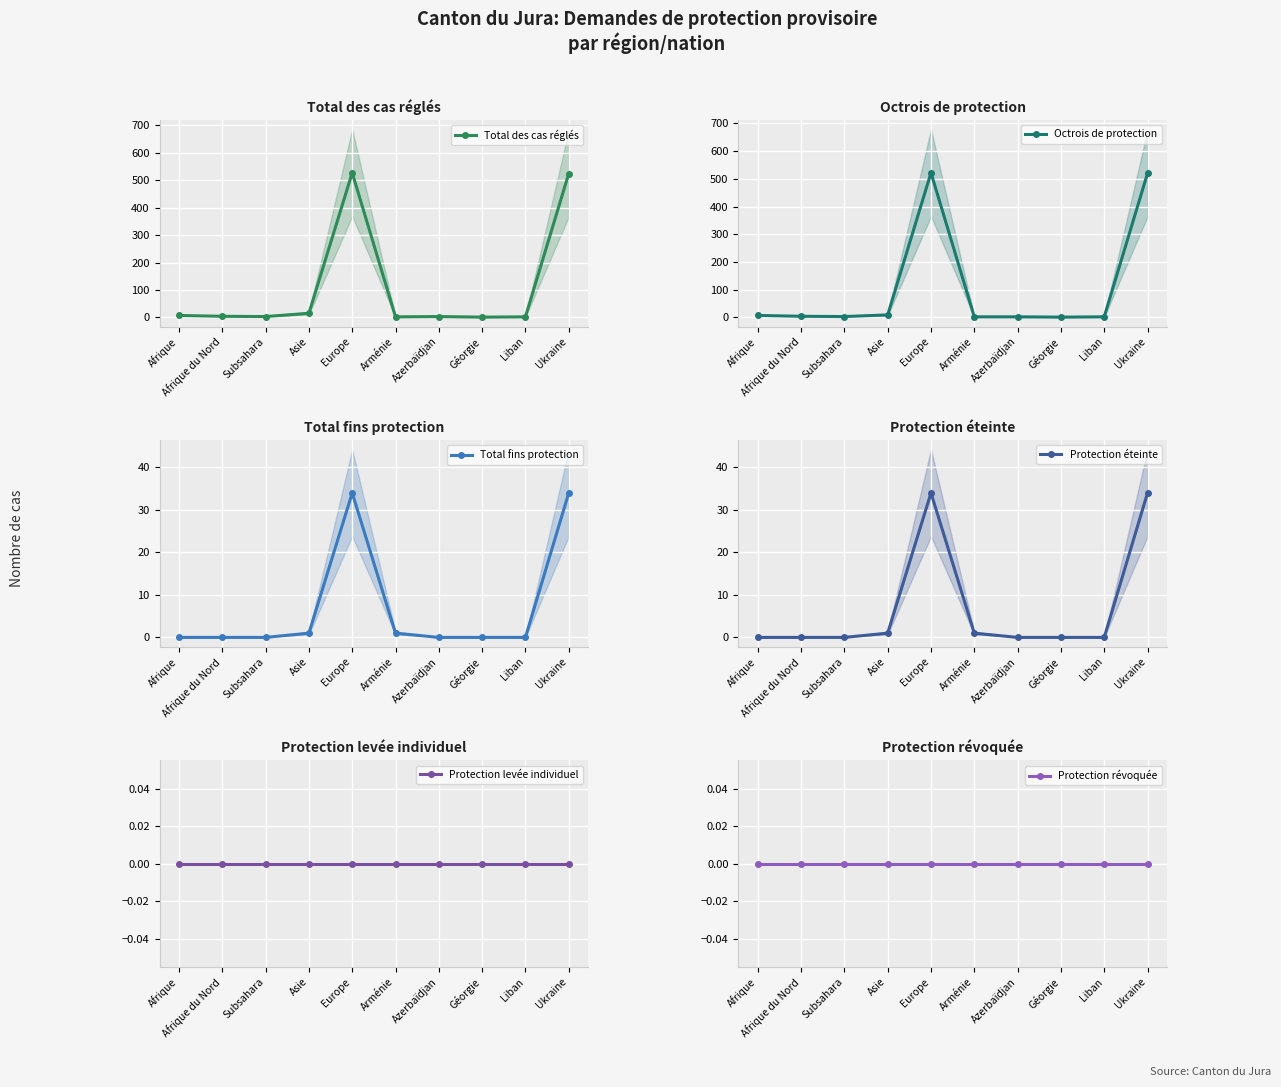

What is the difference between the second highest and minimum values in the Total fins protection series?

34